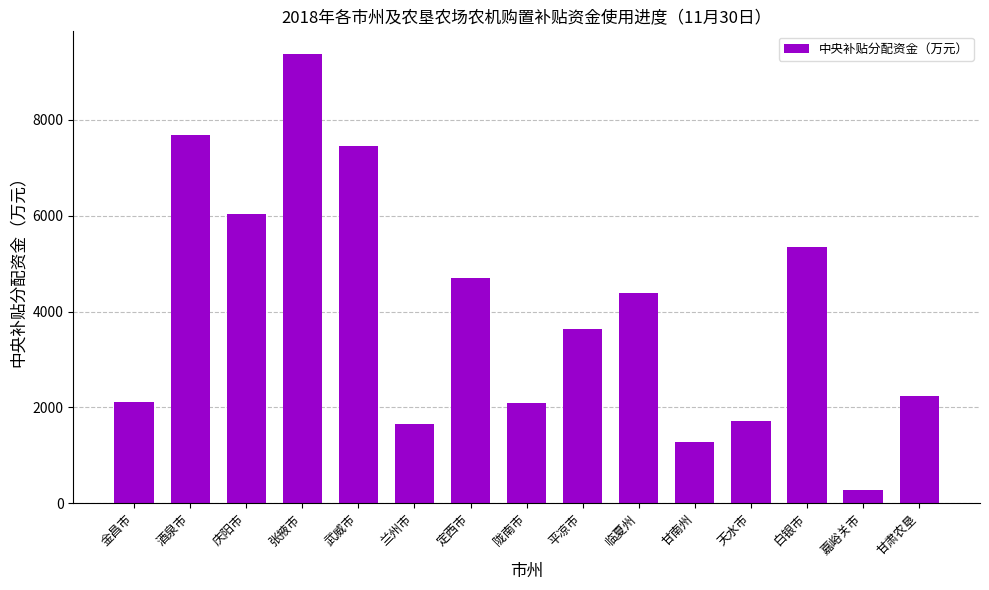

What is the change in value from 张掖市 to 陇南市?

-7294.7